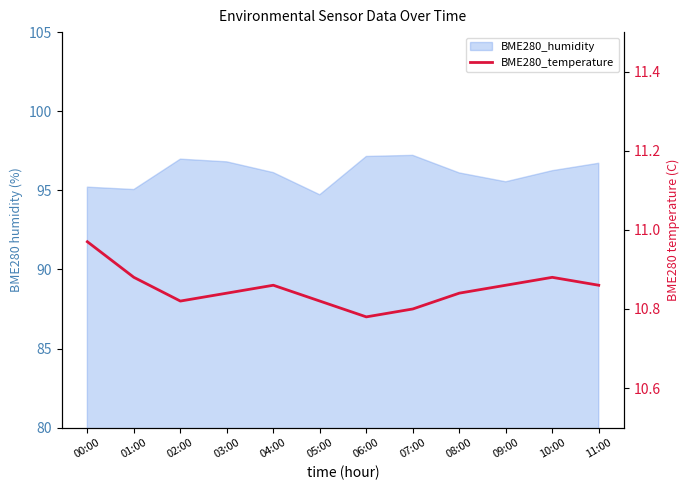

What is the difference between the second highest and minimum values?

0.1